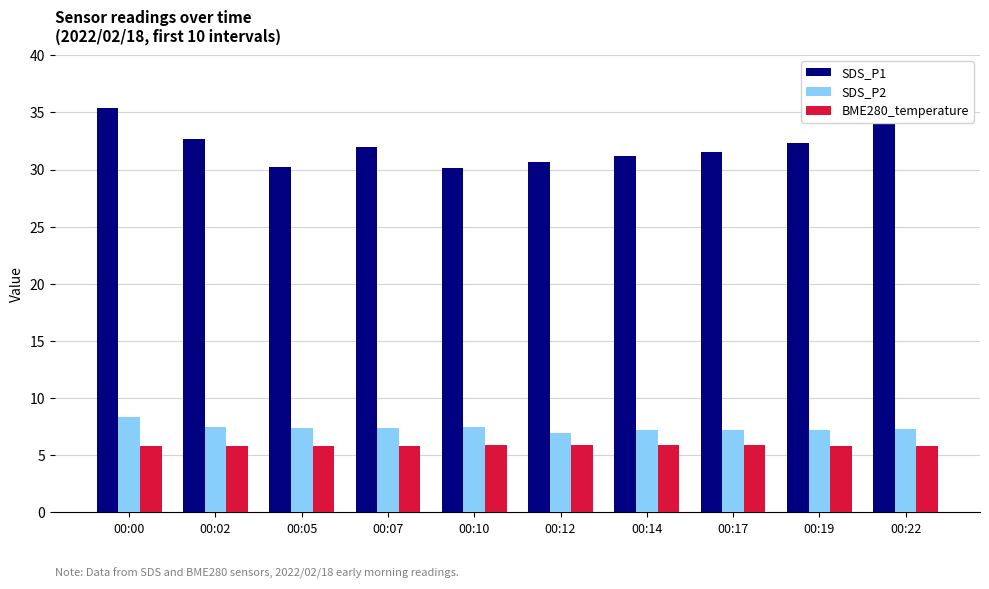

What is the total value across all series at 00:05?

43.4